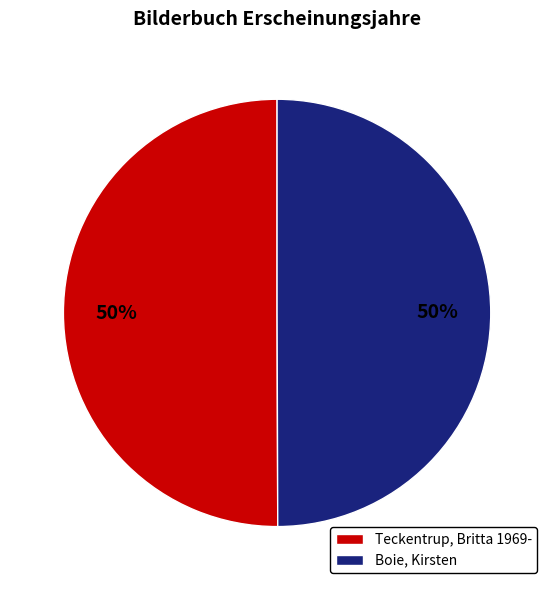

To the nearest percent, what is the combined percentage of Boie, Kirsten and Teckentrup, Britta 1969-?

100%